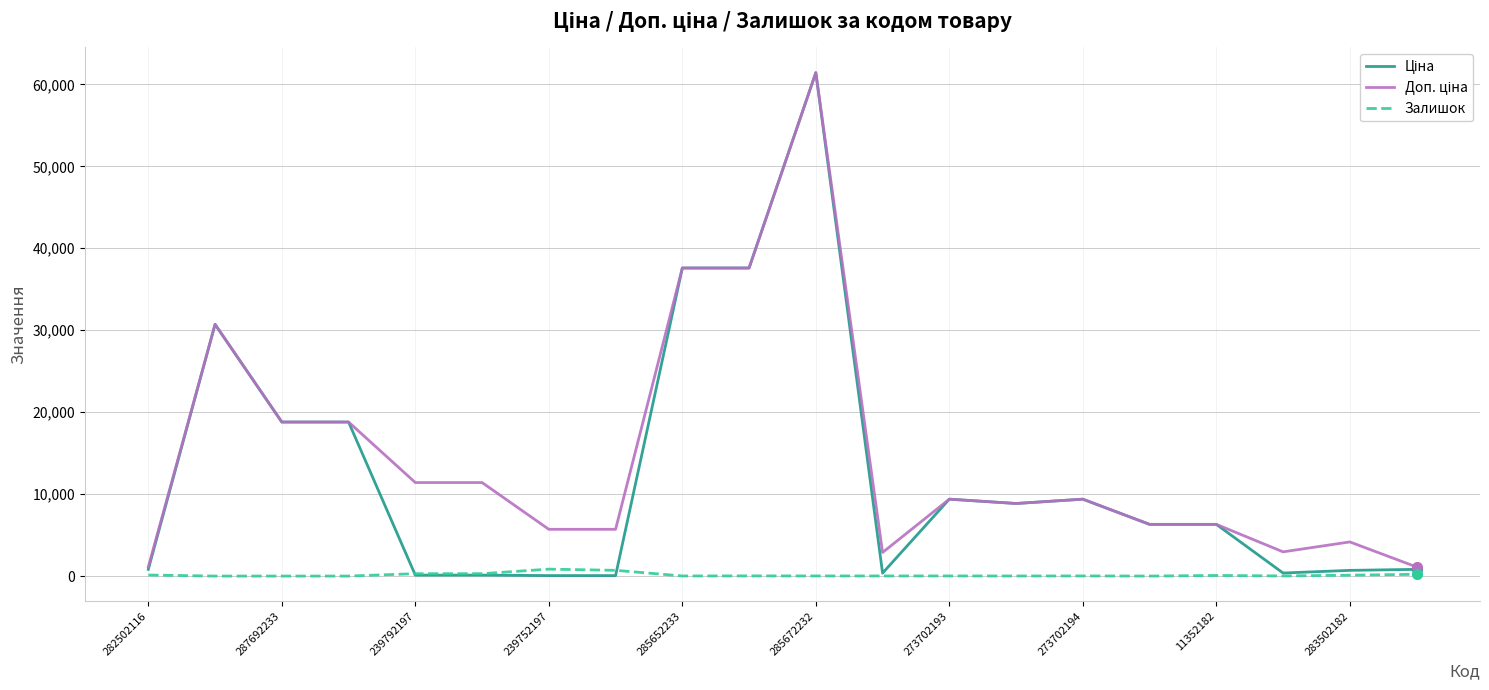

What is the greatest value displayed?

61434.3